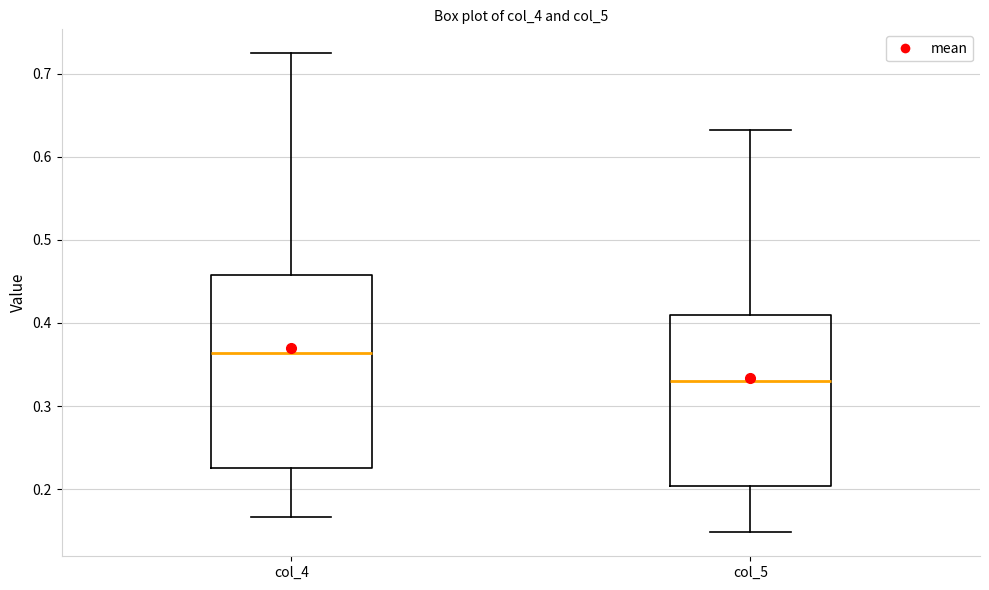

Which box's median line is the lowest?

col_5